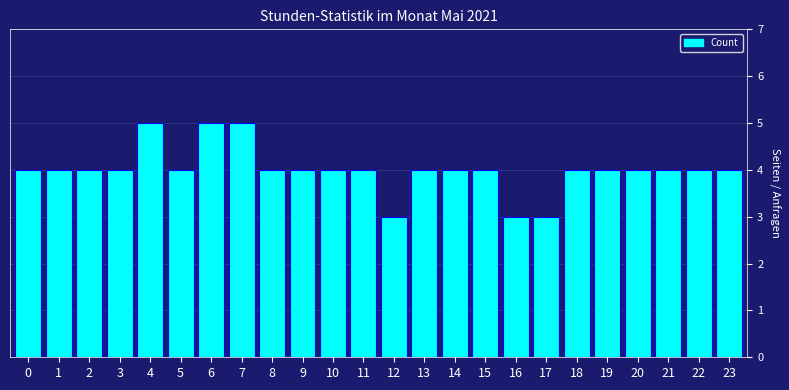

Reading right to left, list all the values displayed in this chart.

4	4	4	4	4	4	3	3	4	4	4	3	4	4	4	4	5	5	4	5	4	4	4	4